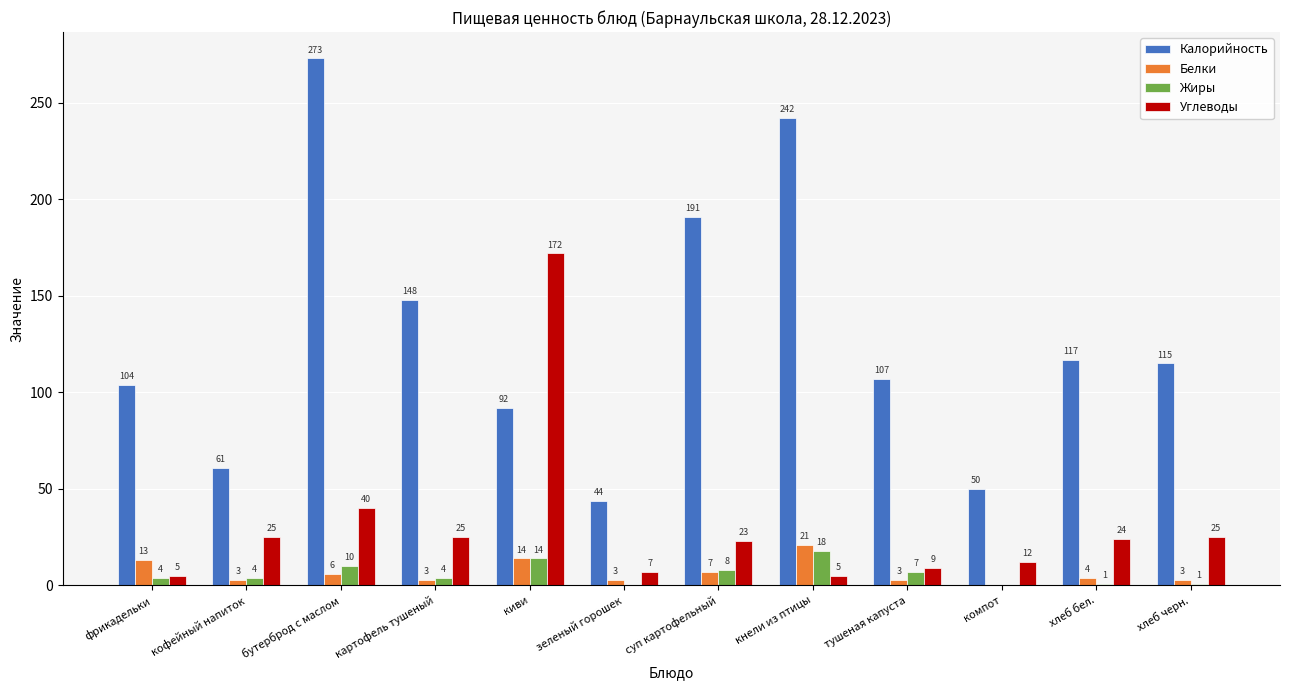

At which label is Калорийность closest to 158?

картофель тушеный